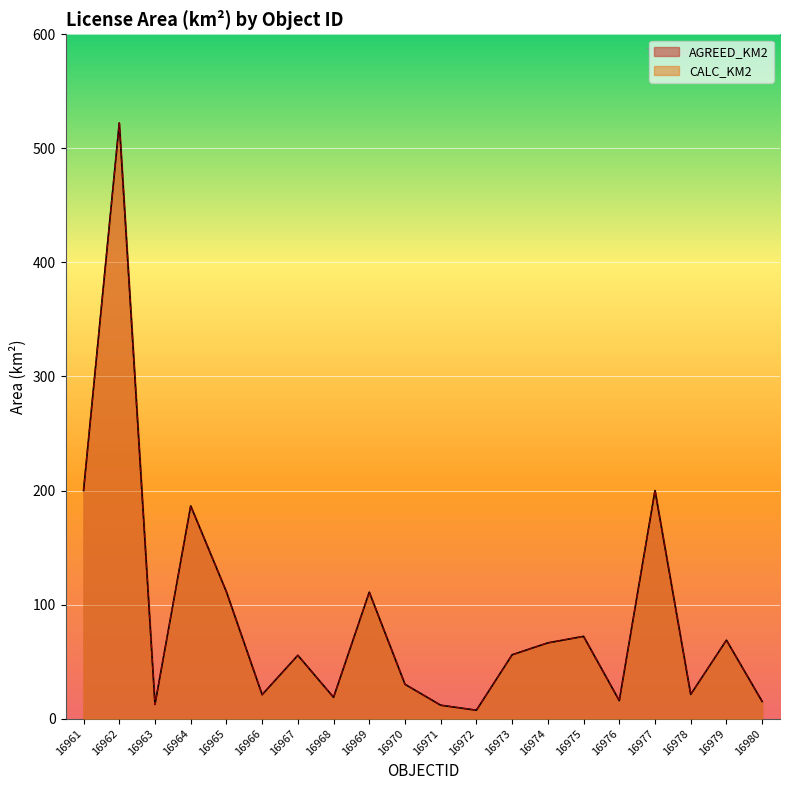

Reading left to right, what are all the values shown in this chart?

AGREED_KM2: 16961=200.0	16962=522.3	16963=12.5	16964=186.5	16965=111.2	16966=21.0	16967=55.5	16968=18.7	16969=110.9	16970=30.1	16971=11.8	16972=7.4	16973=56.0	16974=66.4	16975=72.1	16976=15.8	16977=200.0	16978=21.2	16979=68.8	16980=15.1
CALC_KM2: 16961=200.0	16962=522.3	16963=12.5	16964=186.5	16965=111.2	16966=21.0	16967=55.5	16968=18.7	16969=110.9	16970=30.1	16971=11.8	16972=7.4	16973=56.0	16974=66.4	16975=72.1	16976=15.8	16977=200.0	16978=21.2	16979=68.8	16980=15.1